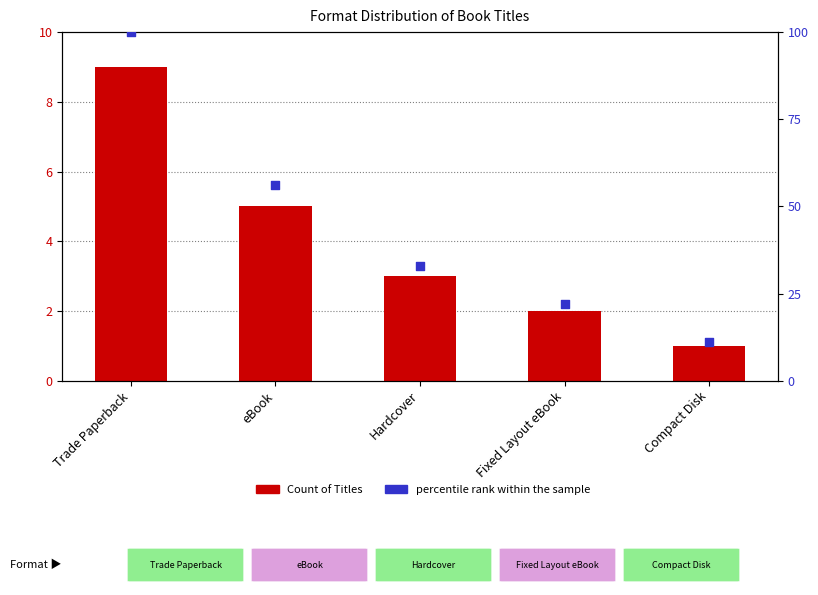

Is the value of percentile rank within the sample at Hardcover greater than the value of Count of Titles at Trade Paperback?

Yes